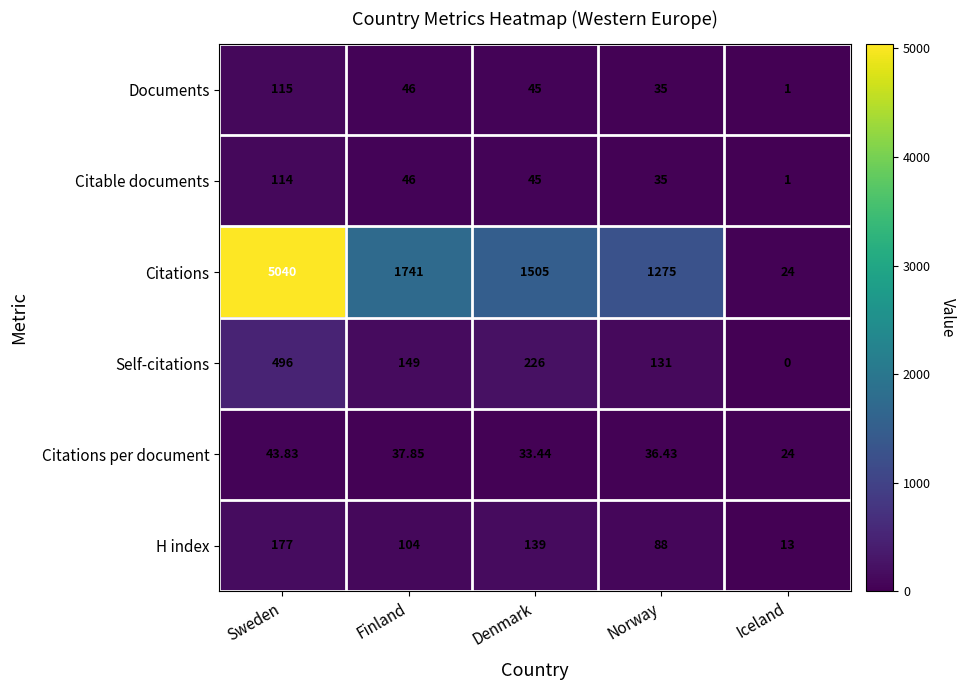

Which series has the largest range (max minus min)?

Citations